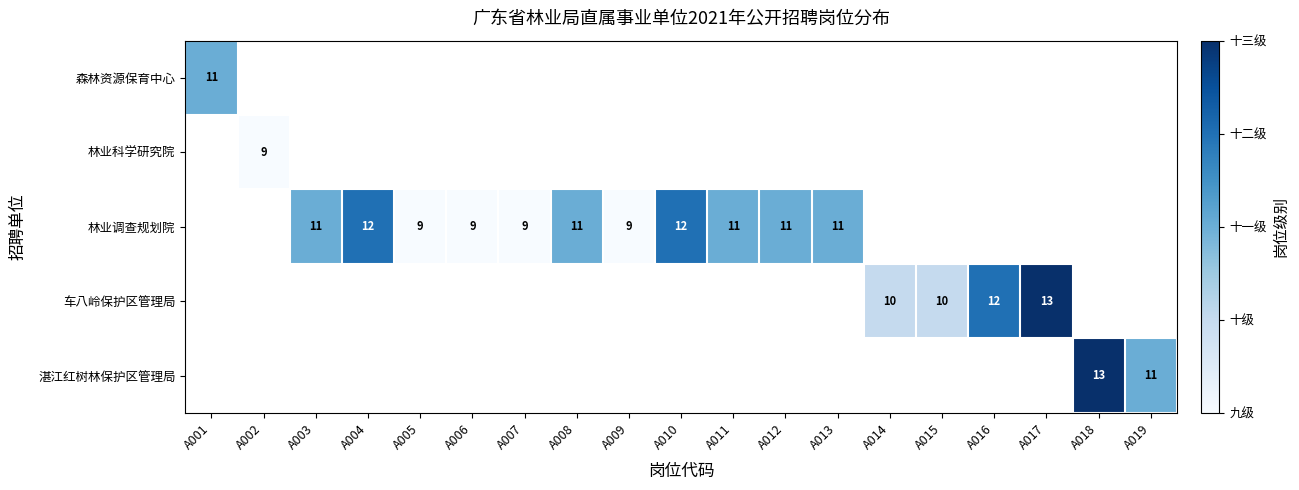

True or false: 林业调查规划院 has a value of 9.0 at A007.

True